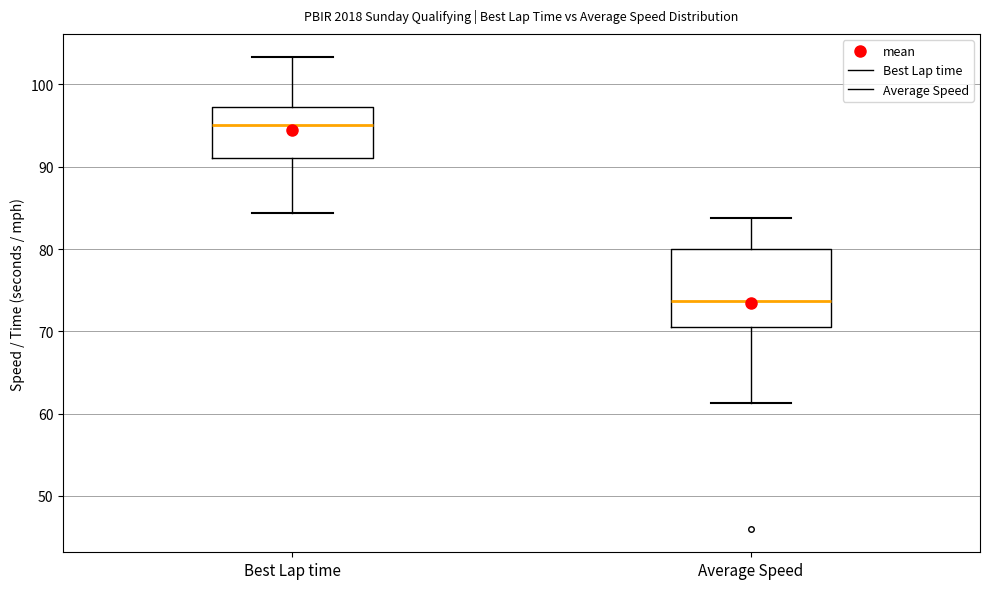

Where does the median line of the box for Best Lap time sit on the y-axis? The values are not printed on the chart, so give them approximately, as read against the axis.

95